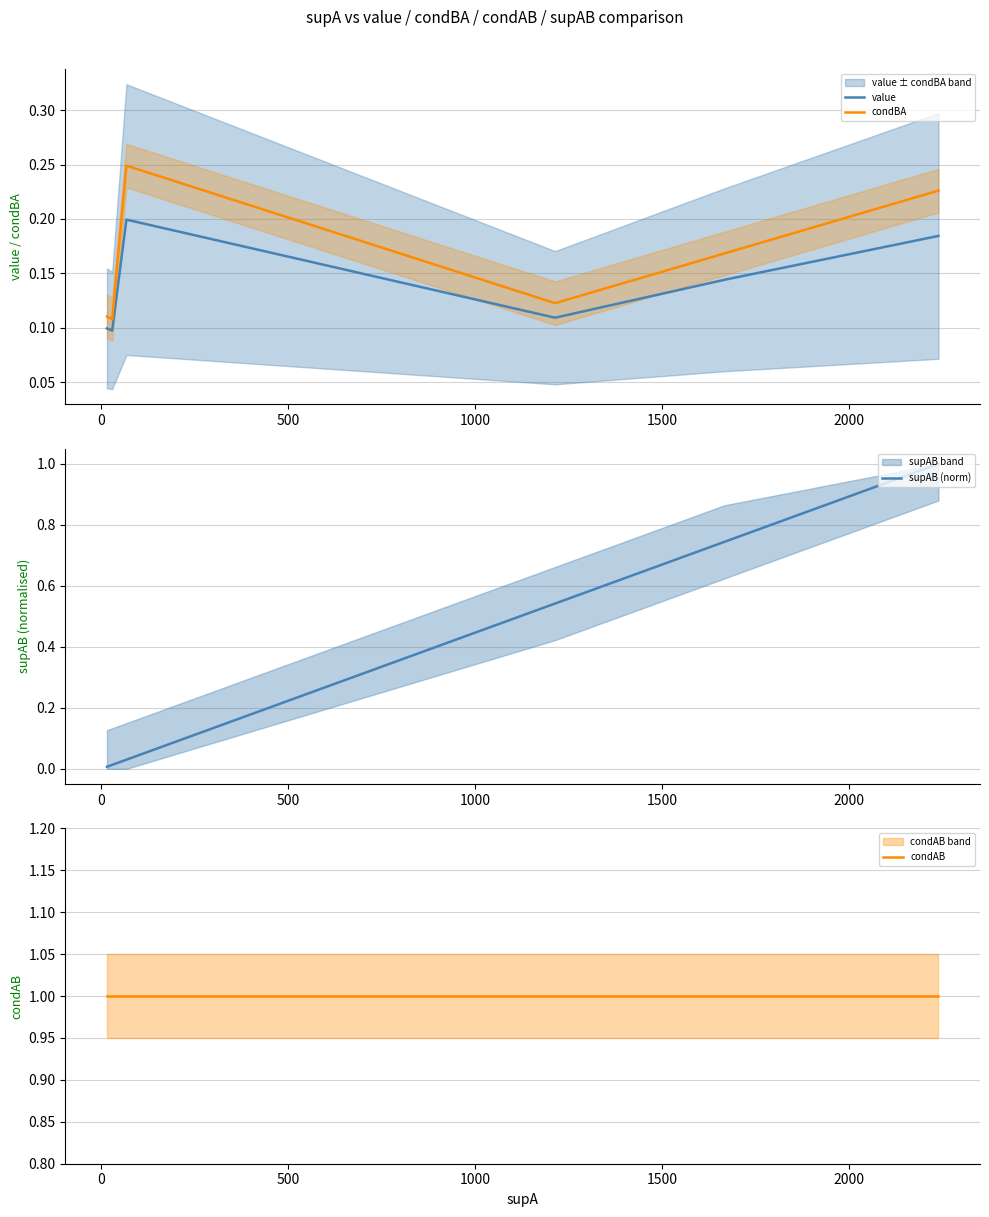

What is the highest value of the condAB series?

1.0